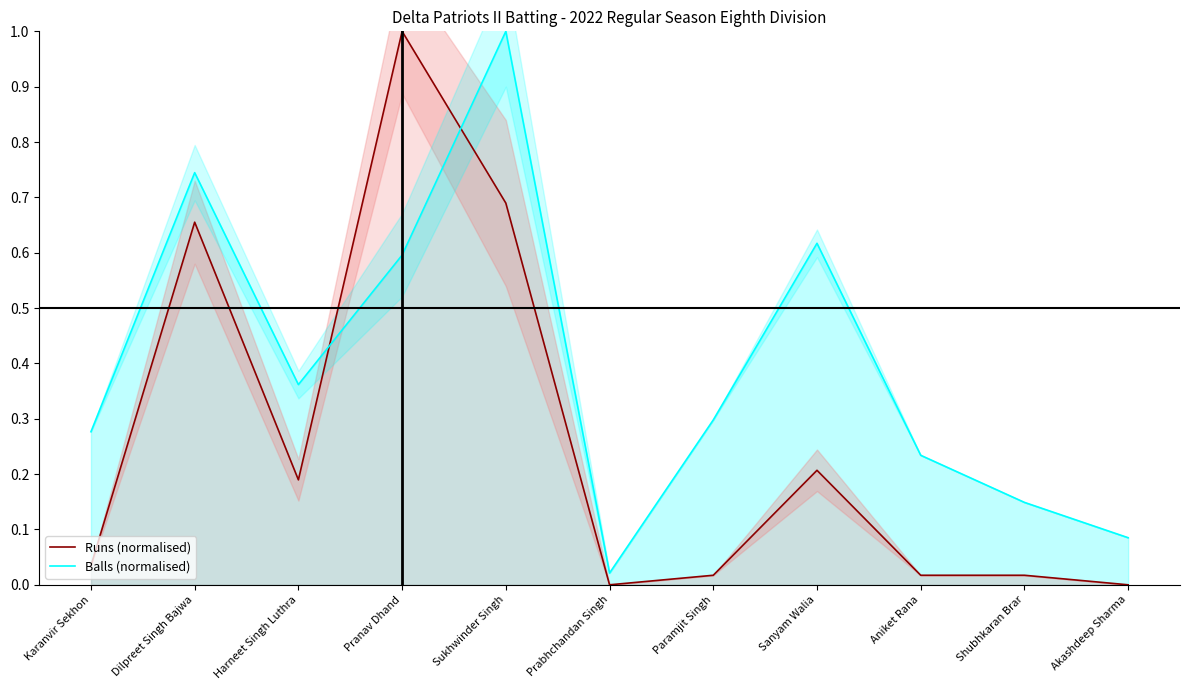

Reading left to right, list all the values displayed in this chart.

Runs (normalised): 0.0	0.7	0.2	1.0	0.7	0.0	0.0	0.2	0.0	0.0	0.0
Balls (normalised): 0.3	0.7	0.4	0.6	1.0	0.0	0.3	0.6	0.2	0.1	0.1